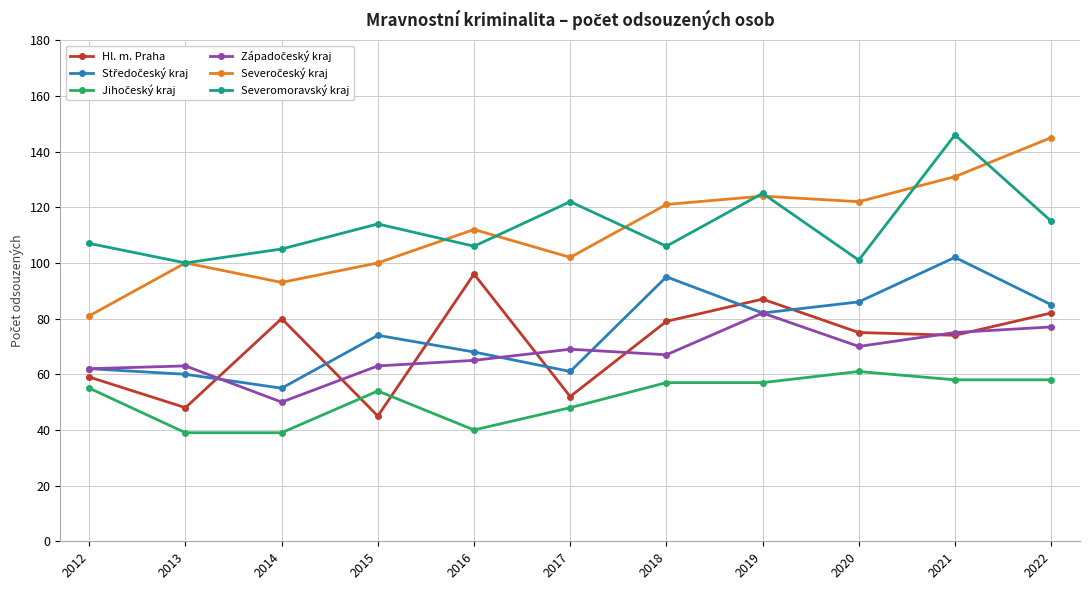

The Severomoravský kraj series shows 106 at 2018. True or false?

True